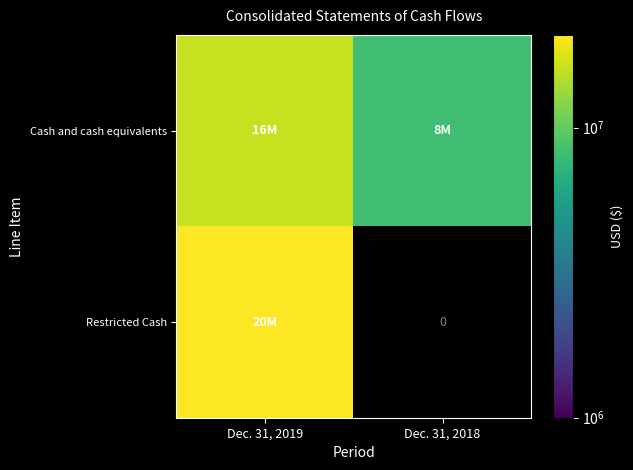

At which category is the sum across all series the highest?

Dec. 31, 2019